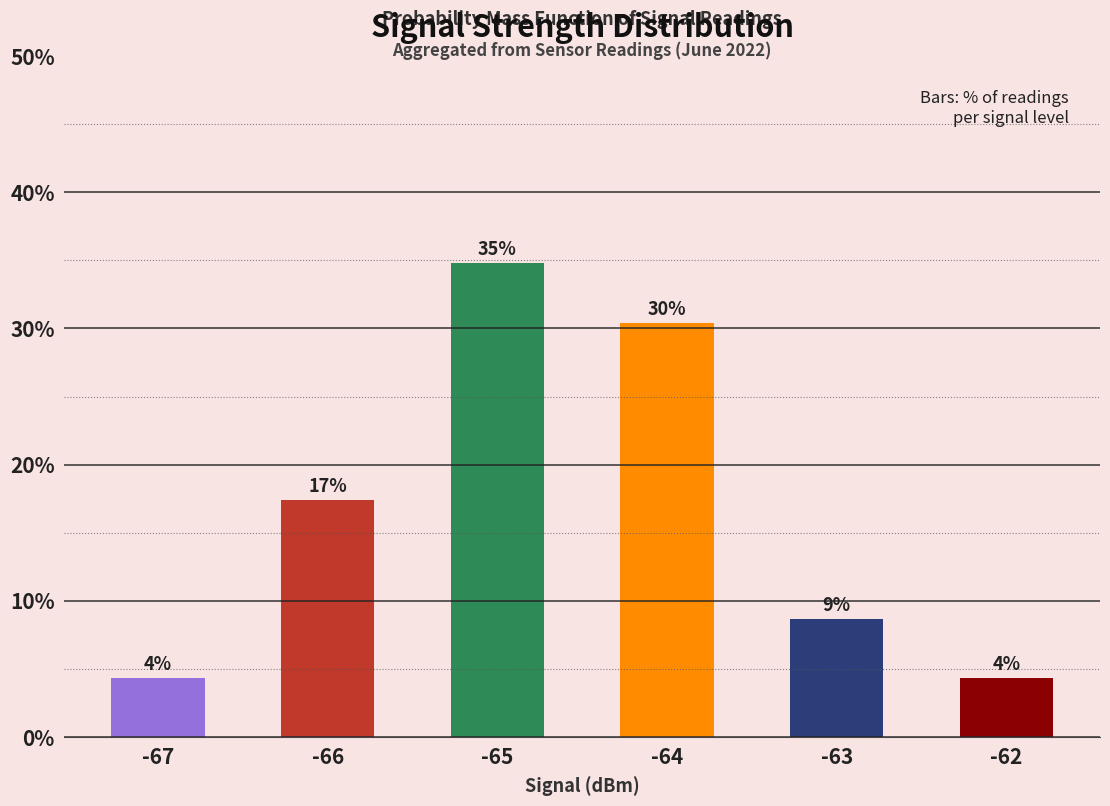

Reading left to right, transcribe all the data shown in this chart.

-67=4.3	-66=17.4	-65=34.8	-64=30.4	-63=8.7	-62=4.3